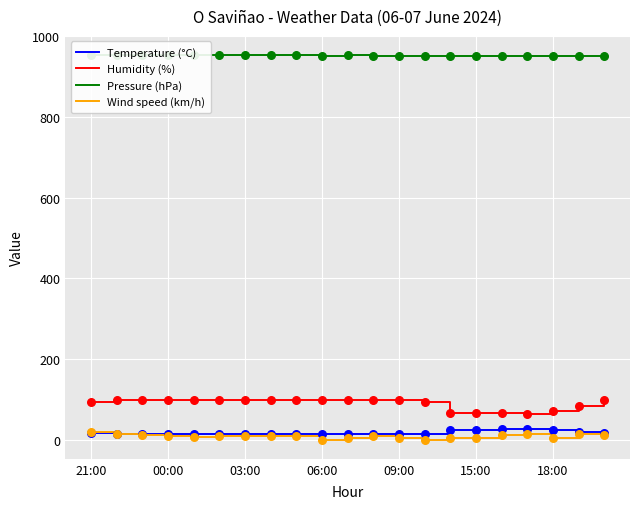

True or false: Humidity (%) and Wind speed (km/h) cross at least once.

False